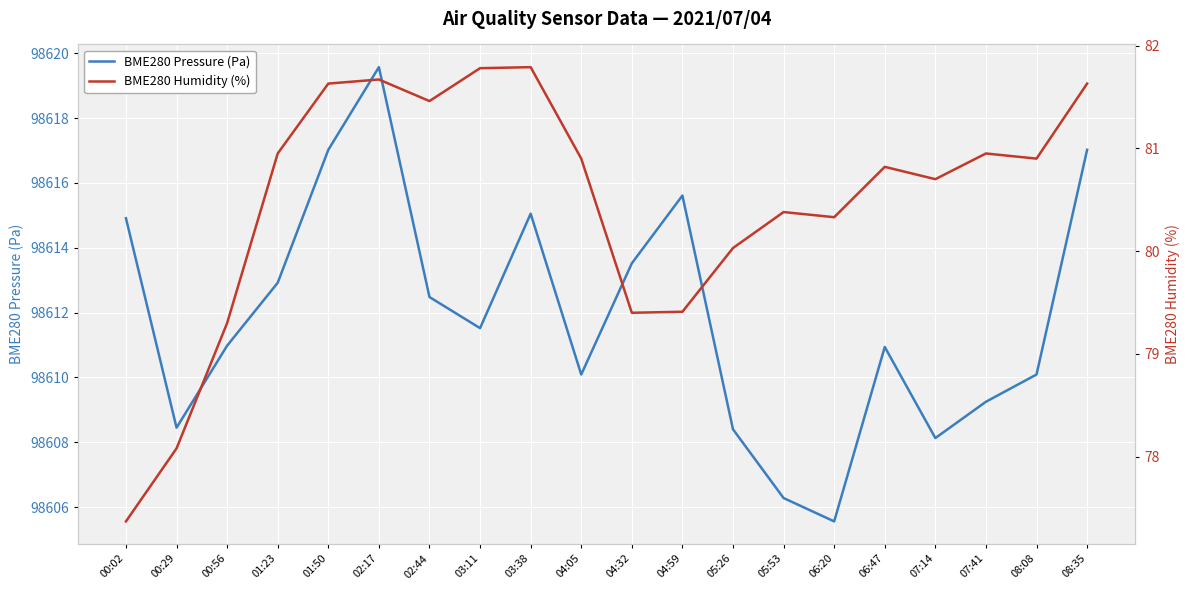

What is the minimum value shown in the chart?

77.4